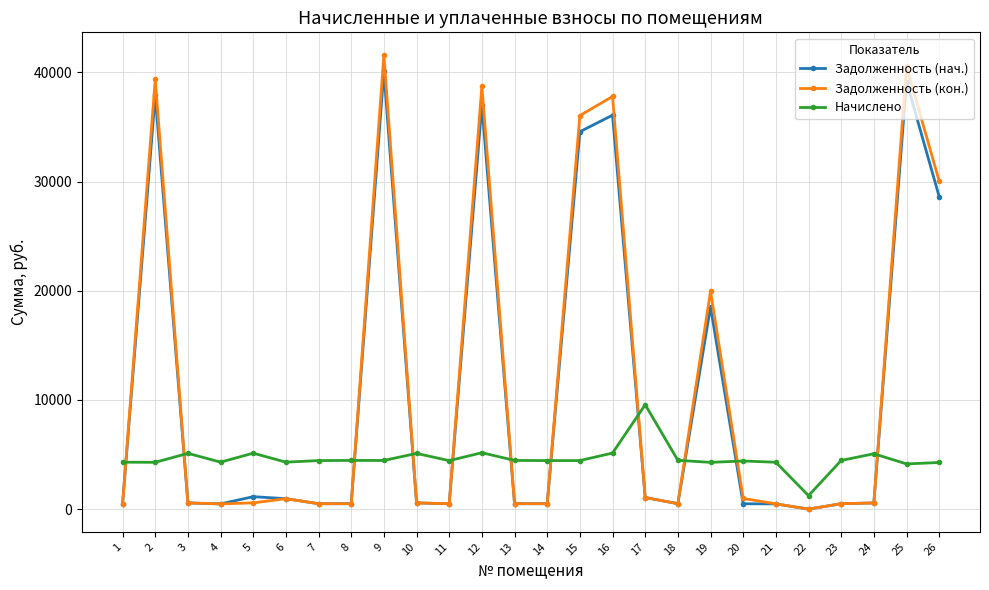

Which series has the widest spread of values?

Задолженность (кон.)